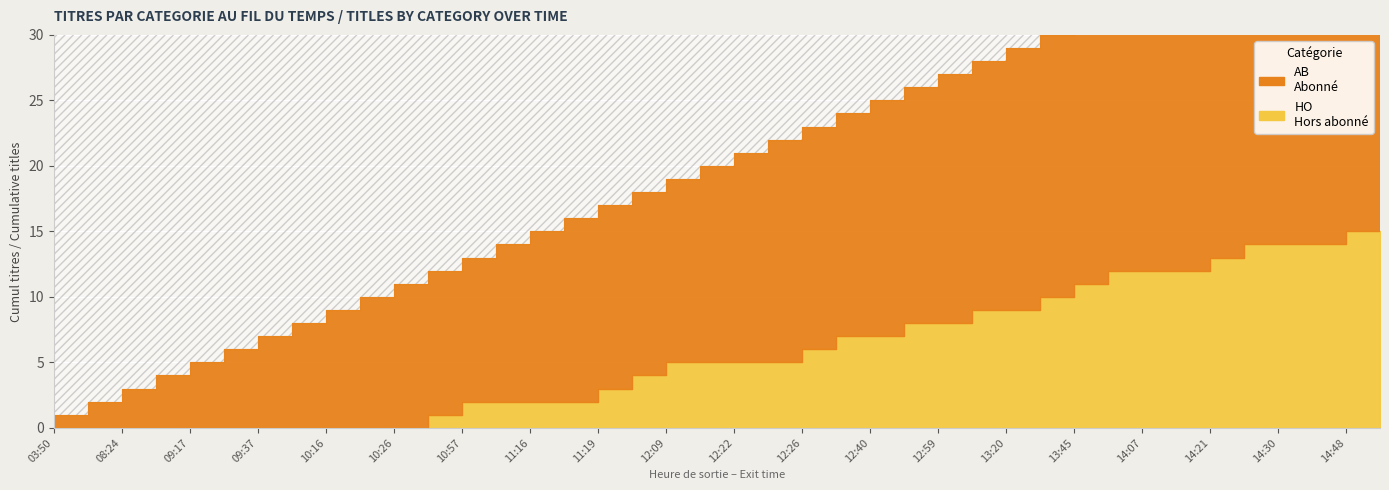

How many lines are shown in the chart?

2